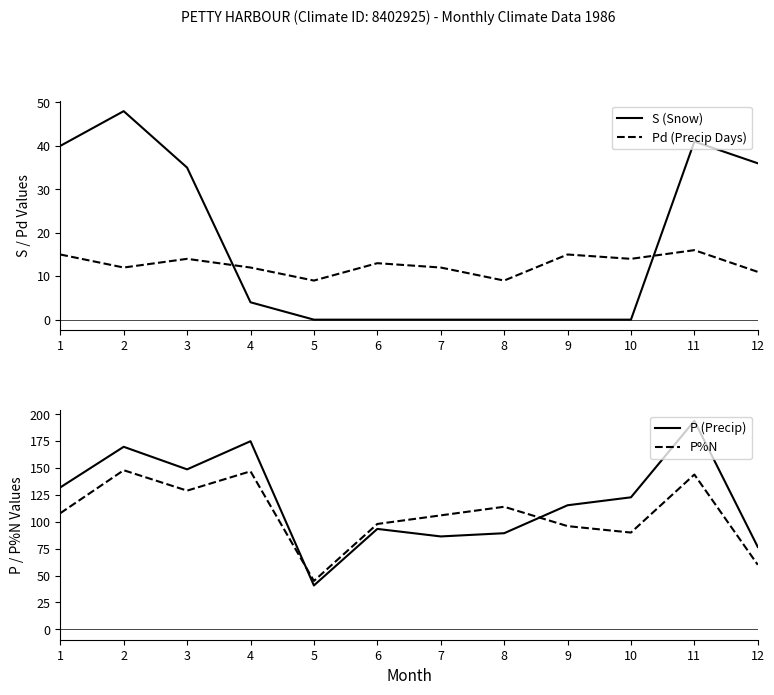

What is the sum of the P (Precip) values at 9 and 10?

238.2